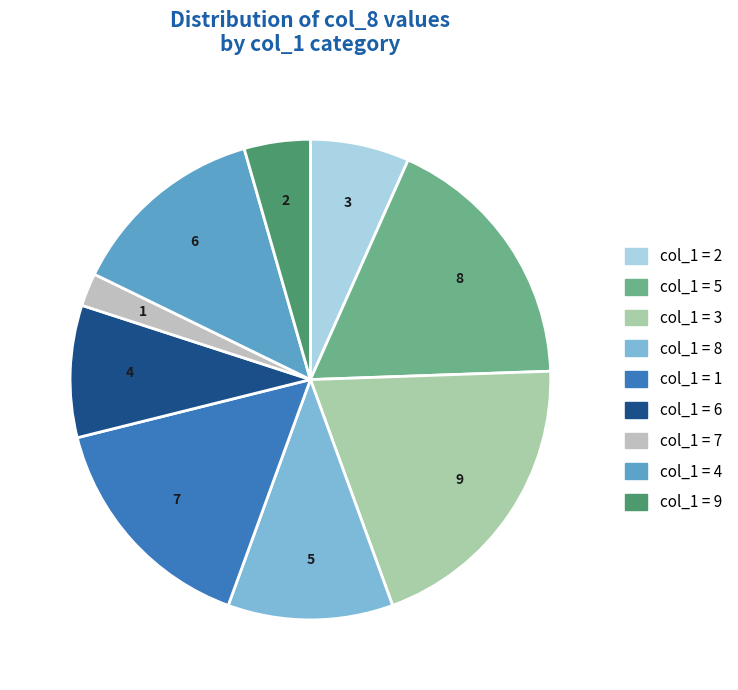

Which slice is the smallest?

col_1 = 7